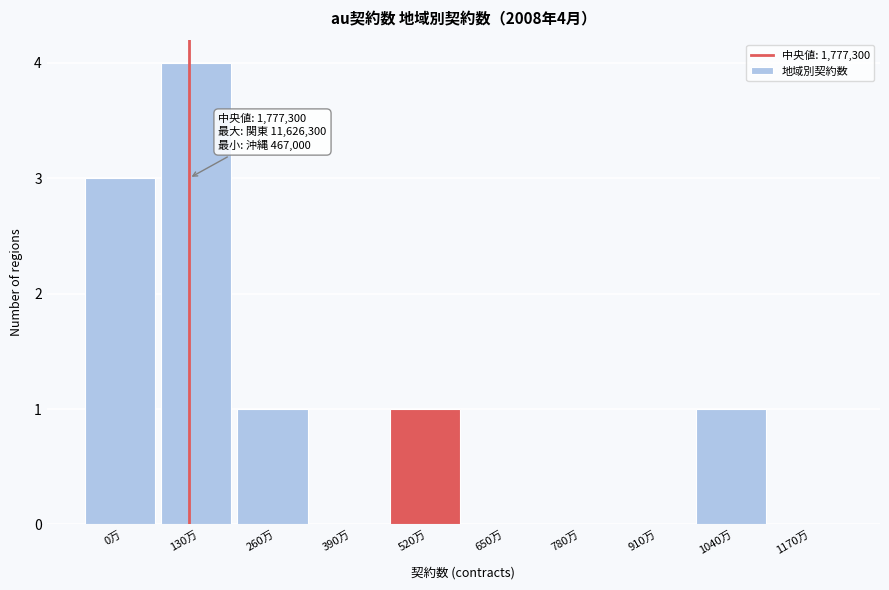

Reading left to right, list all the values displayed in this chart.

0万=3	130万=4	260万=1	390万=0	520万=1	650万=0	780万=0	910万=0	1040万=1	1170万=0